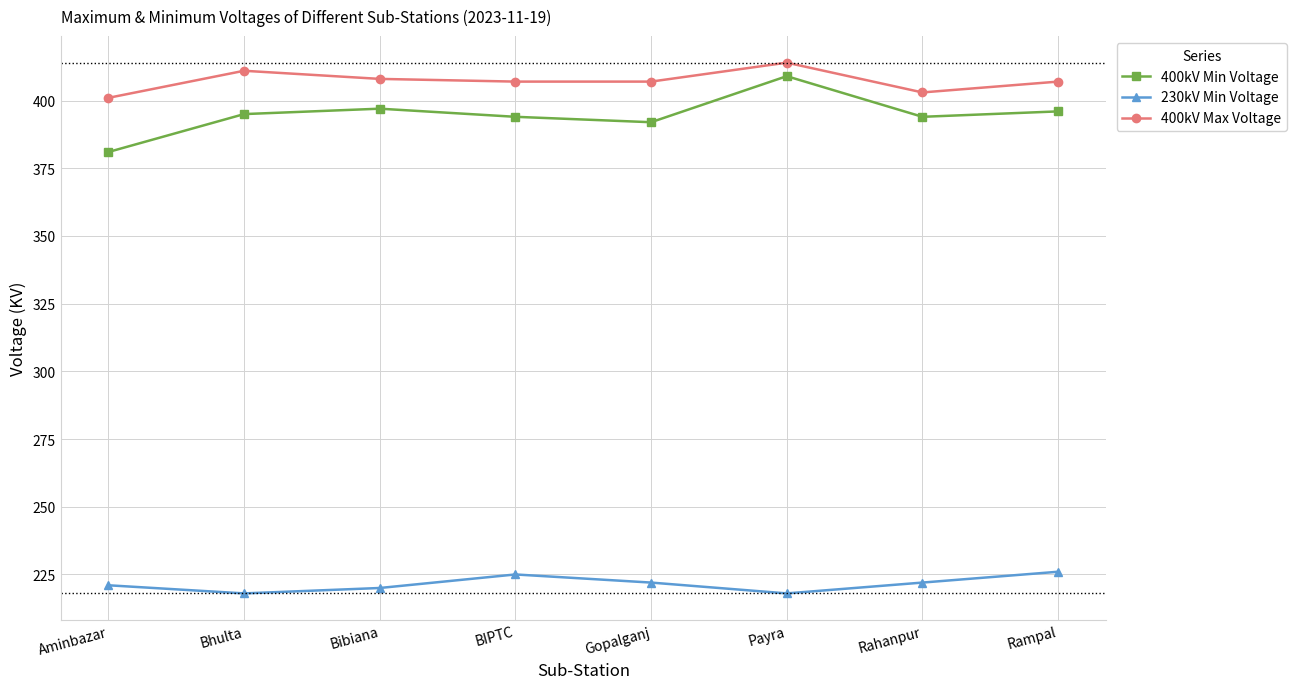

Which series has the largest range (max minus min)?

400kV Min Voltage